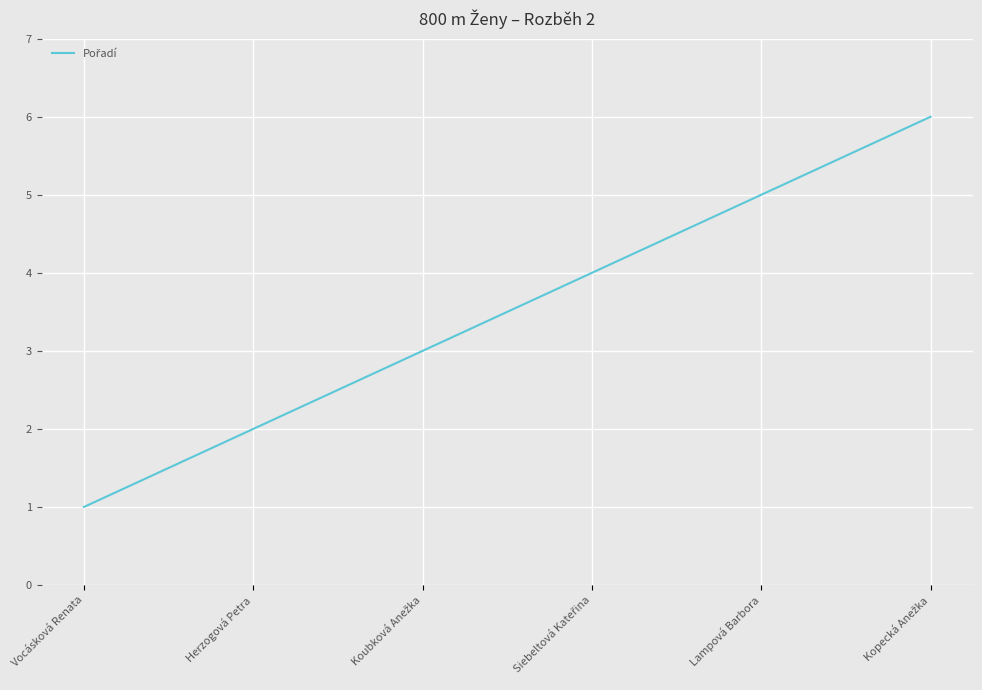

What is the maximum value shown in the chart?

6